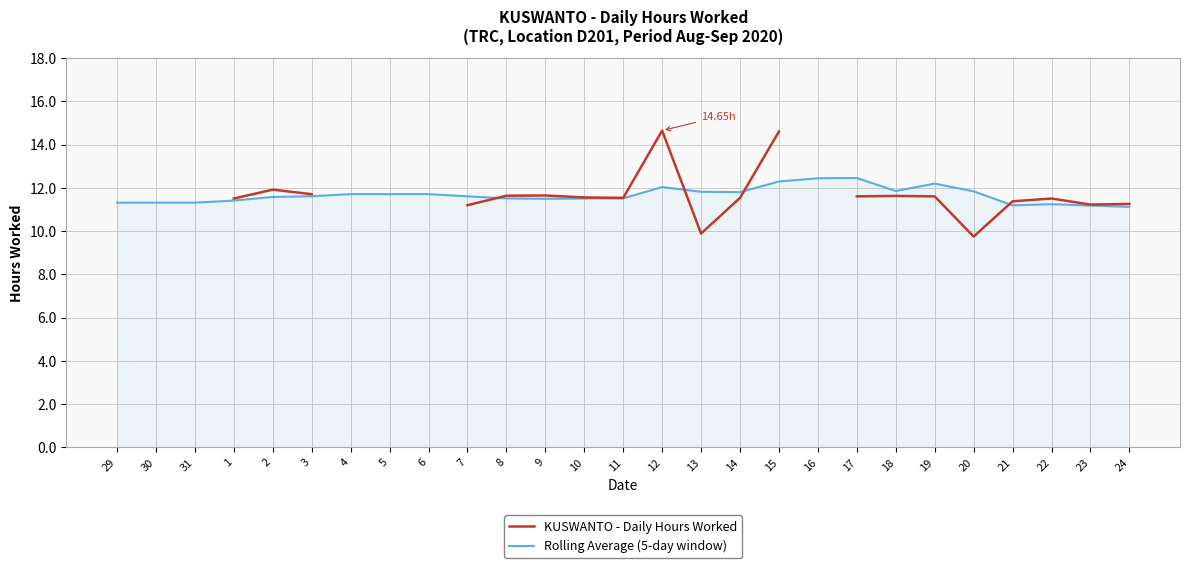

How many lines are shown in the chart?

2